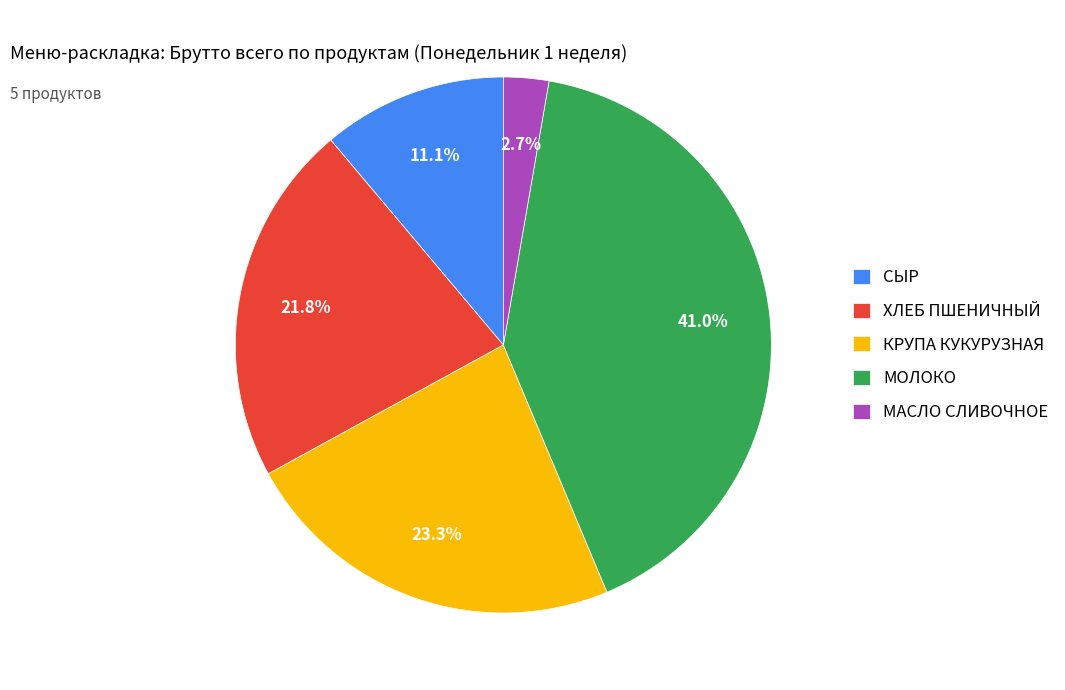

Which has a higher value, КРУПА КУКУРУЗНАЯ or МАСЛО СЛИВОЧНОЕ?

КРУПА КУКУРУЗНАЯ